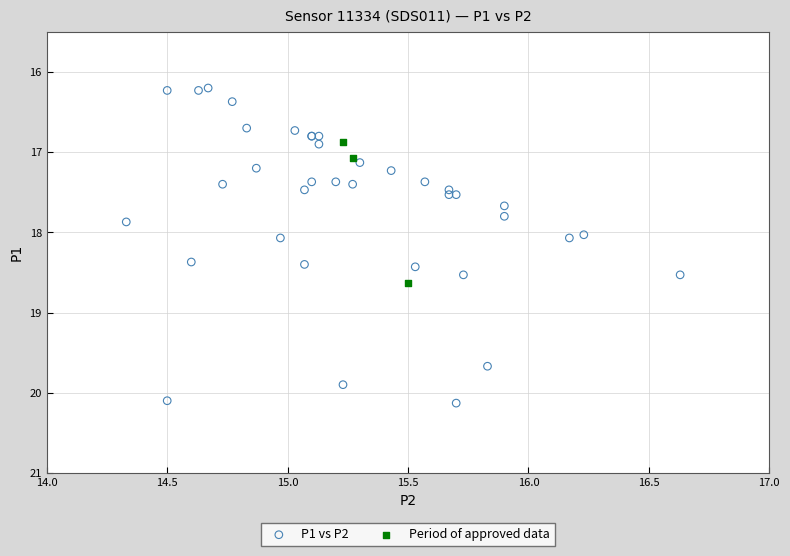

What are all the series names shown in the legend?

P1 vs P2, Period of approved data